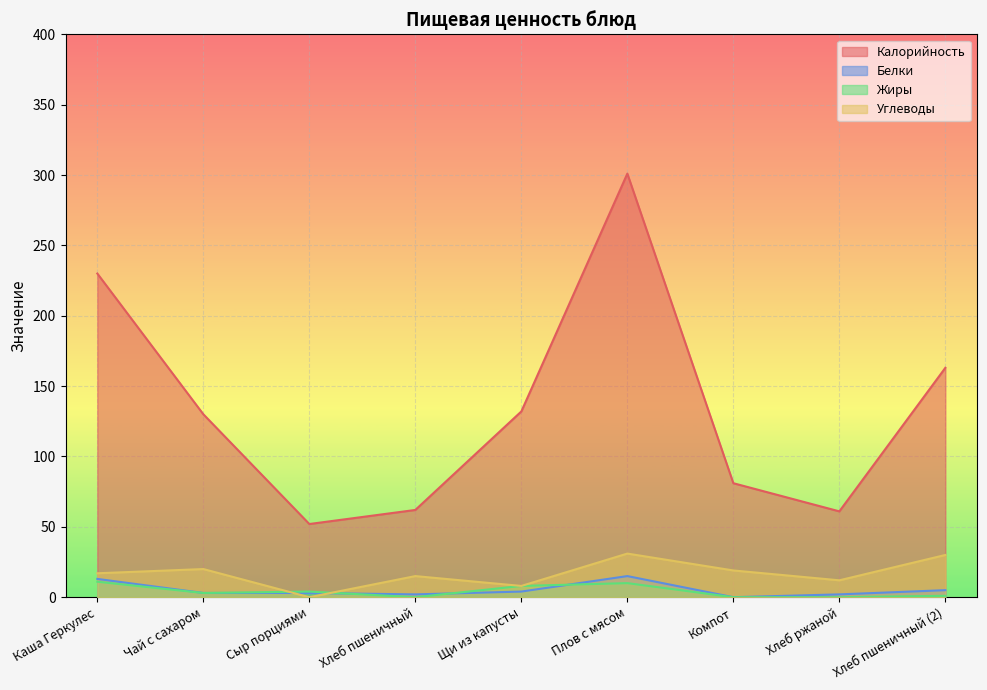

What is the value of the Белки point at the 8th from the left?

2